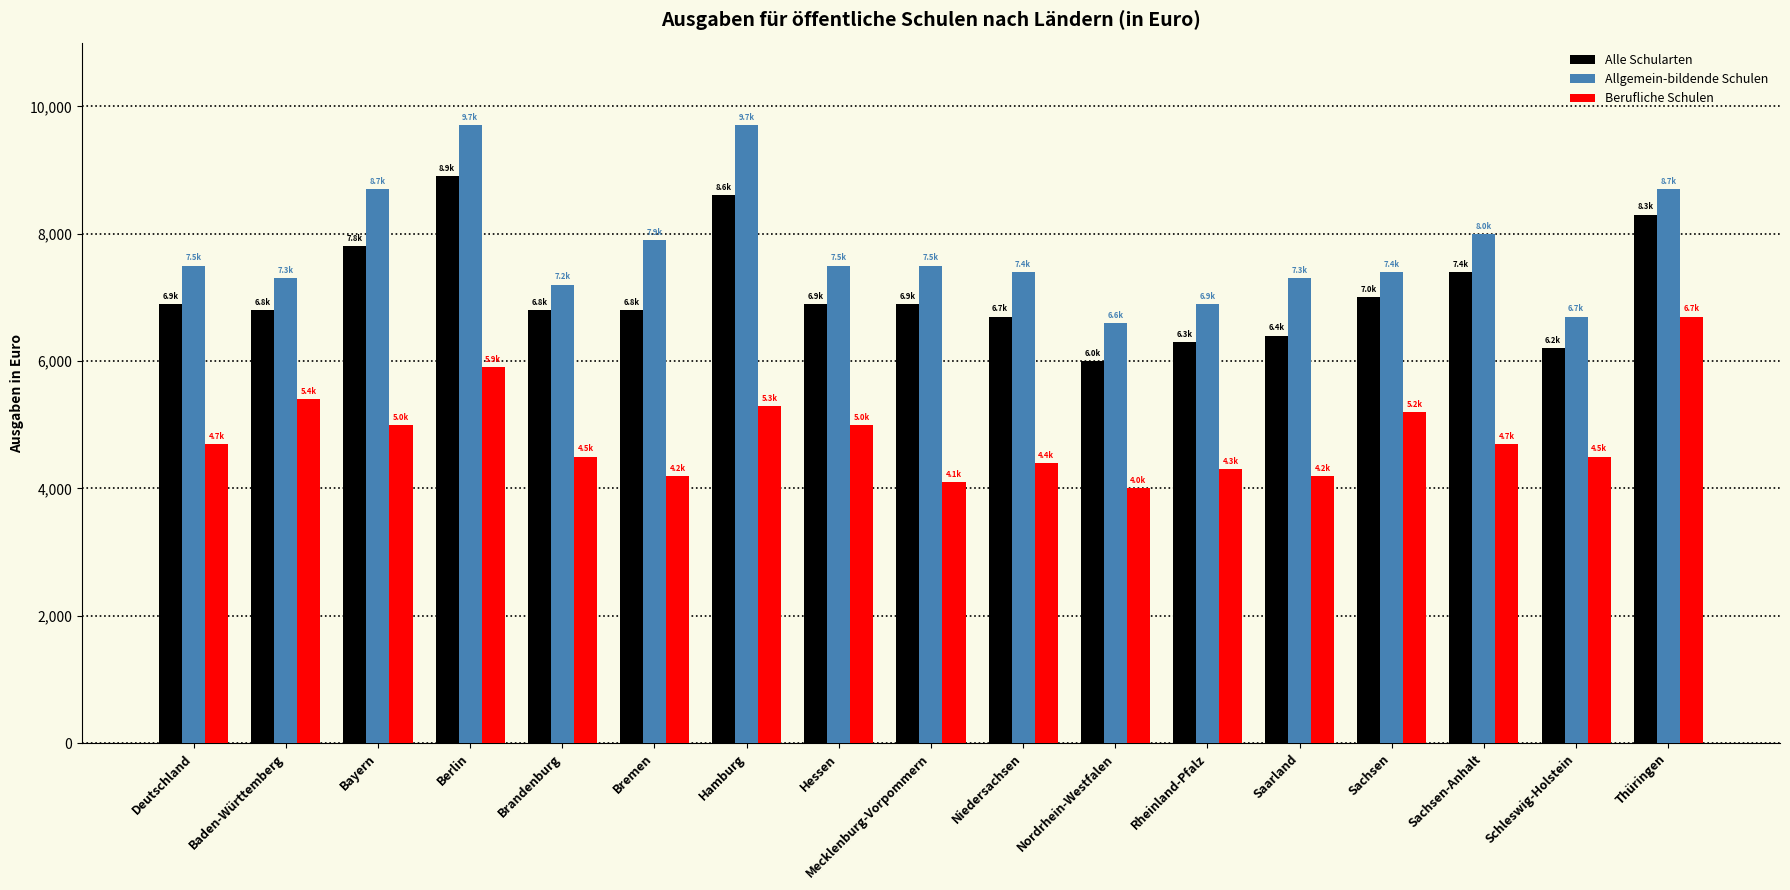

What is the difference between the highest and lowest values at Nordrhein-Westfalen?

2600